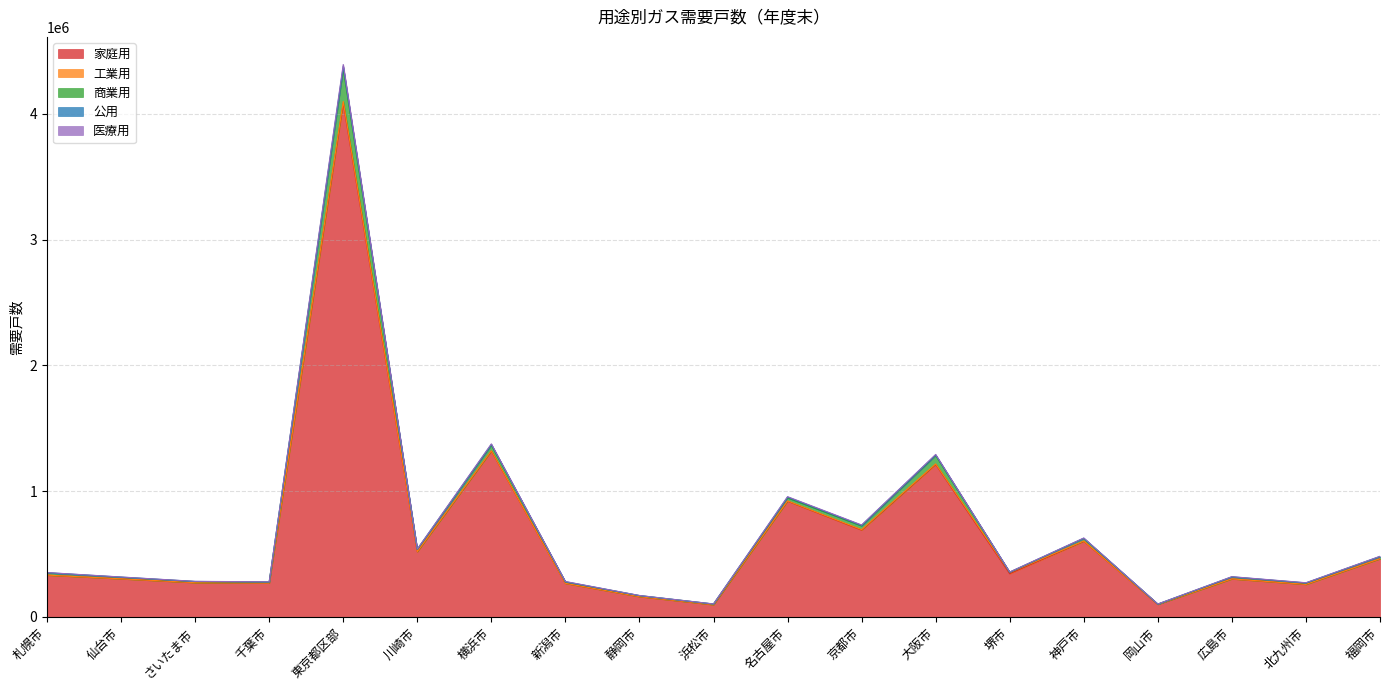

At which category is the sum across all series the highest?

東京都区部